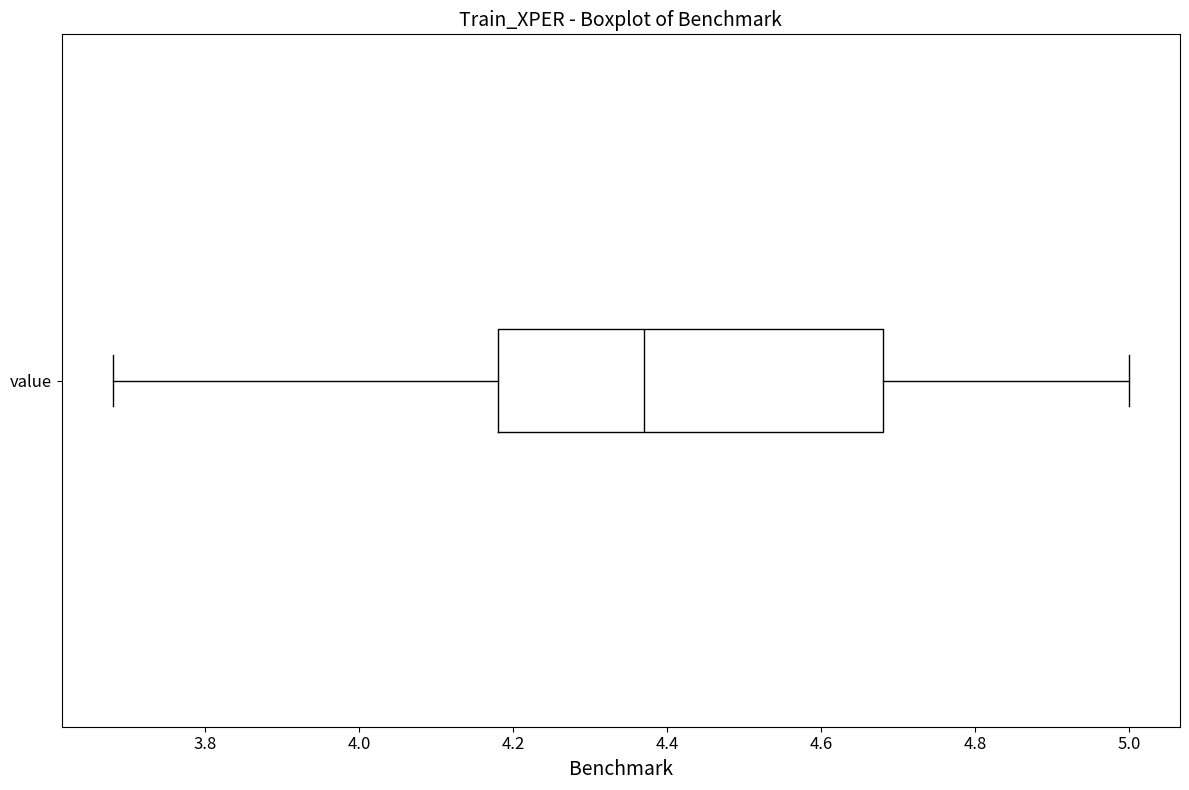

Transcribe this box plot: give where the median line is, the range the box spans, and where the two whiskers end, as read against the x-axis. The values are not printed on the chart, so give them approximately, as read against the axis.

median 4.38, box 4.18 to 4.68, whiskers 3.68 to 5.00